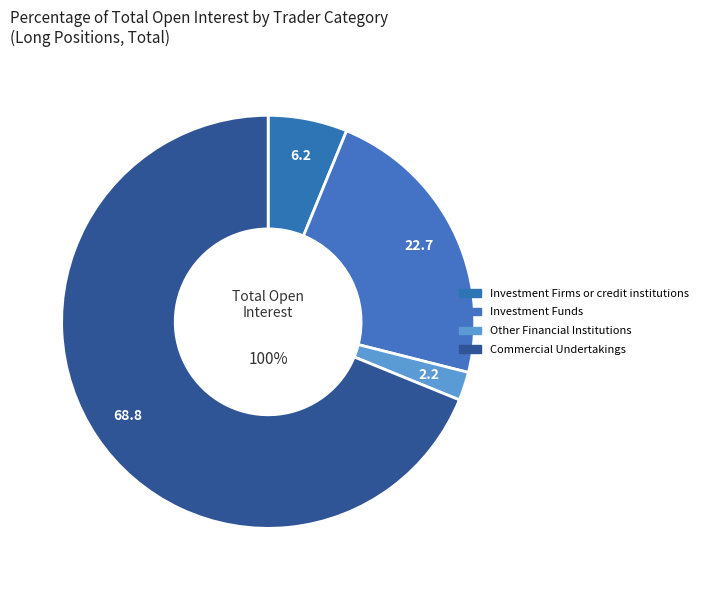

Rank the categories by value from highest to lowest.

Commercial Undertakings, Investment Funds, Investment Firms or credit institutions, Other Financial Institutions